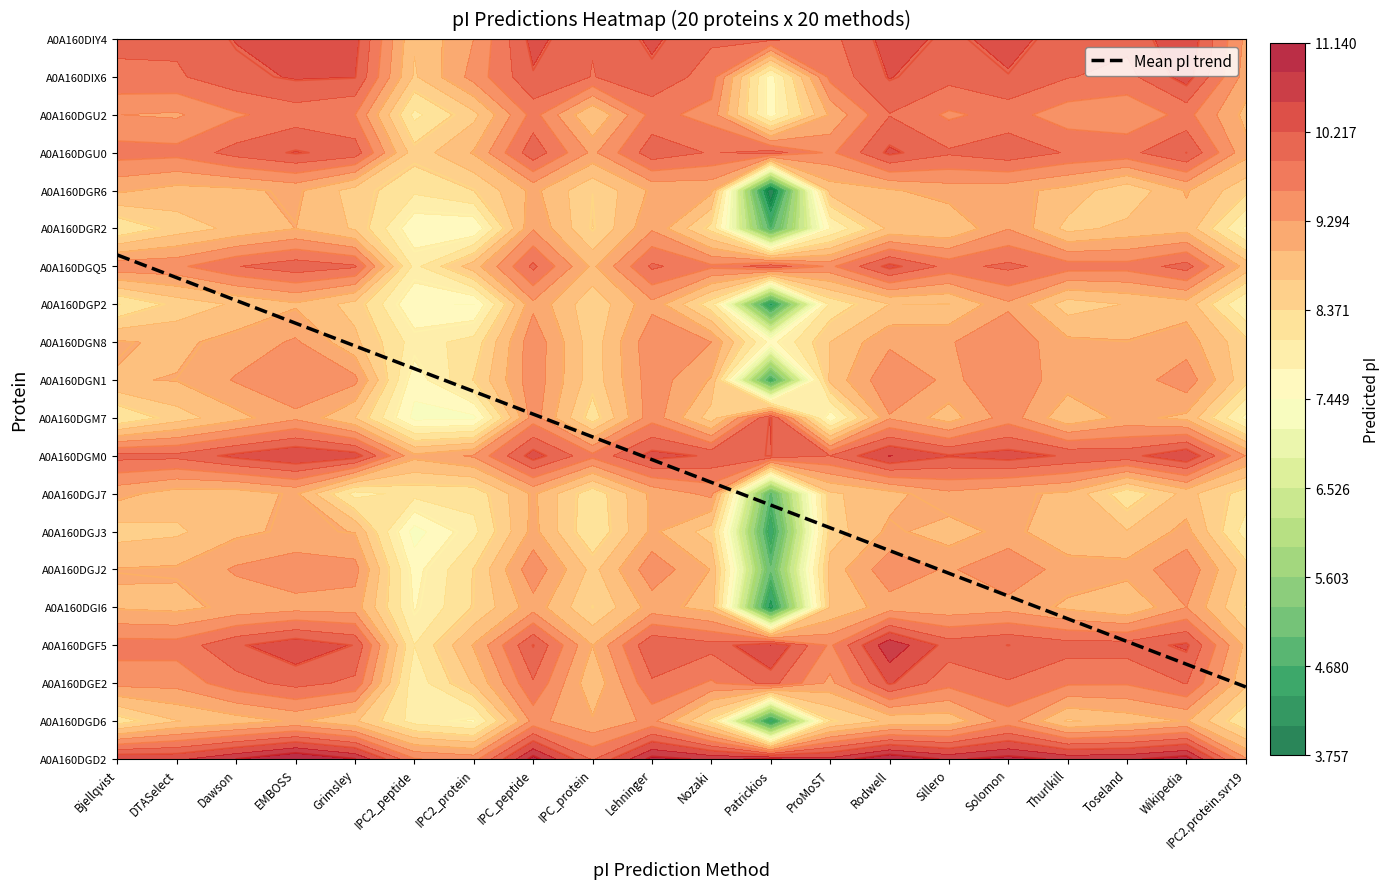

Rank the categories by A0A160DGM7 value from highest to lowest.

11, 9, 7, 15, 13, 3, 17, 18, 2, 14, 16, 4, 1, 10, 8, 0, 19, 12, 6, 5